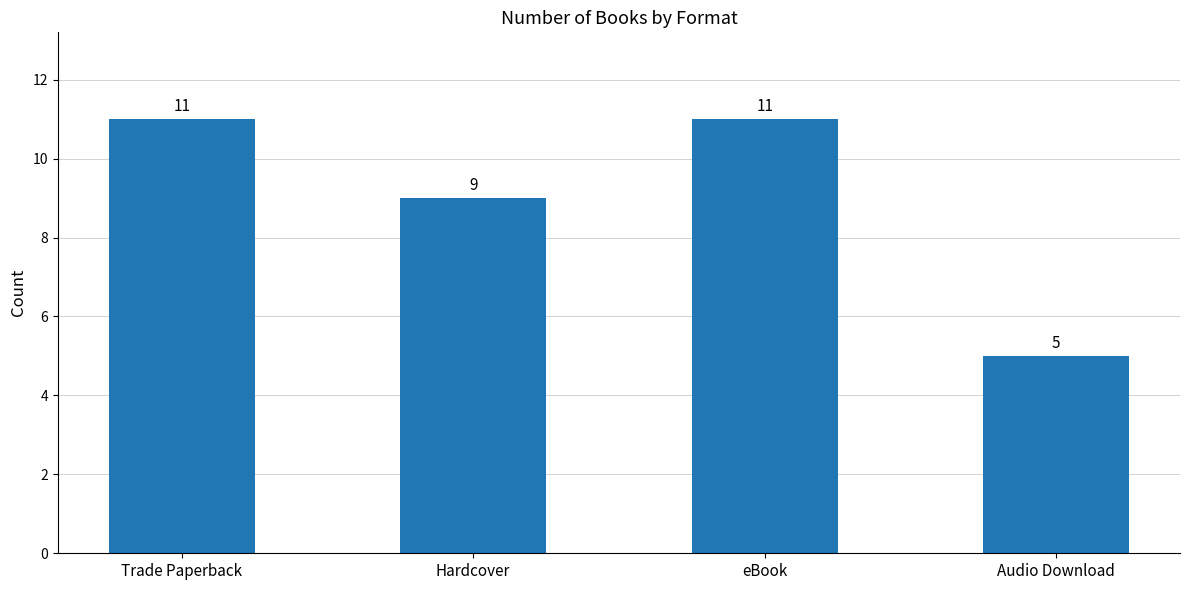

What is the maximum value shown in the chart?

11